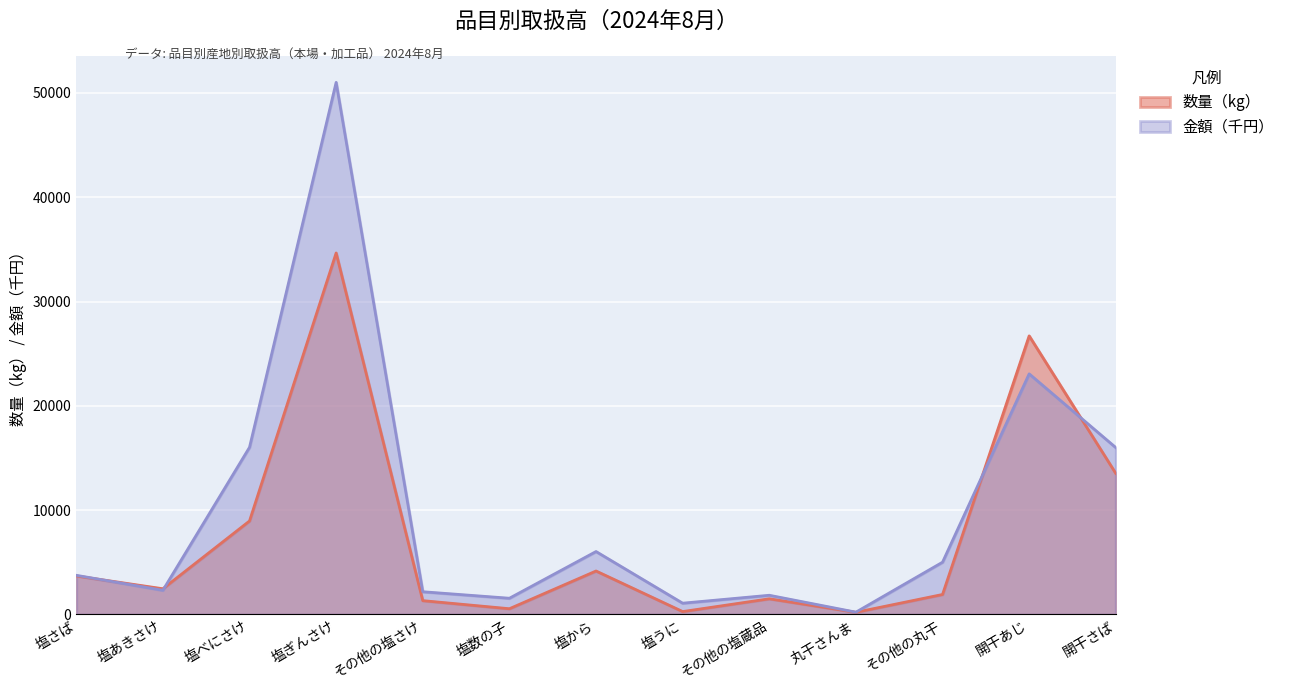

True or false: 数量（kg） has more than 2 interior local peaks.

True